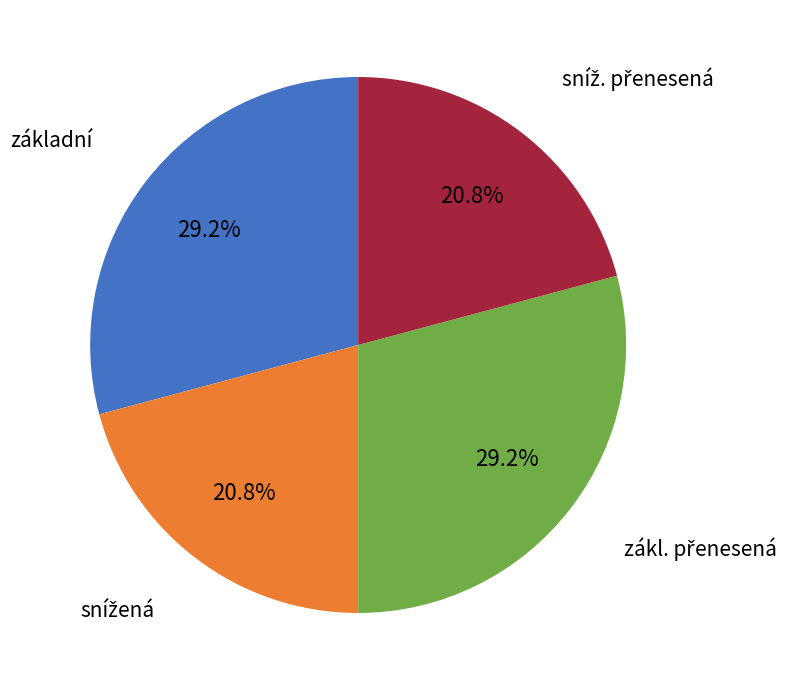

Does any single category account for the majority?

No